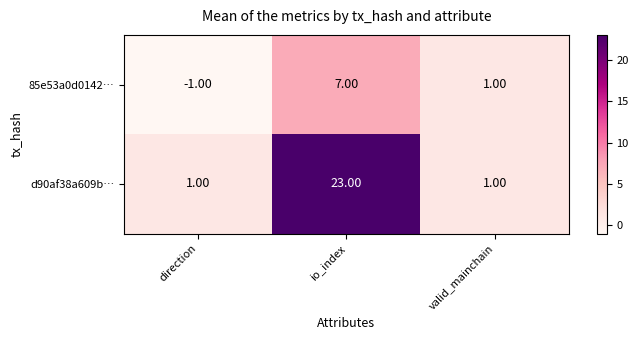

Is the value of 85e53a0d0142… at direction greater than the value of d90af38a609b… at direction?

No